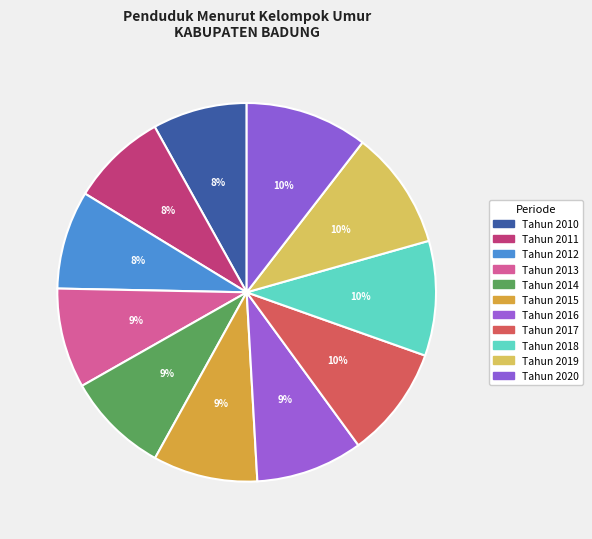

To the nearest percent, what is the combined percentage of Tahun 2010 and Tahun 2017?

18%